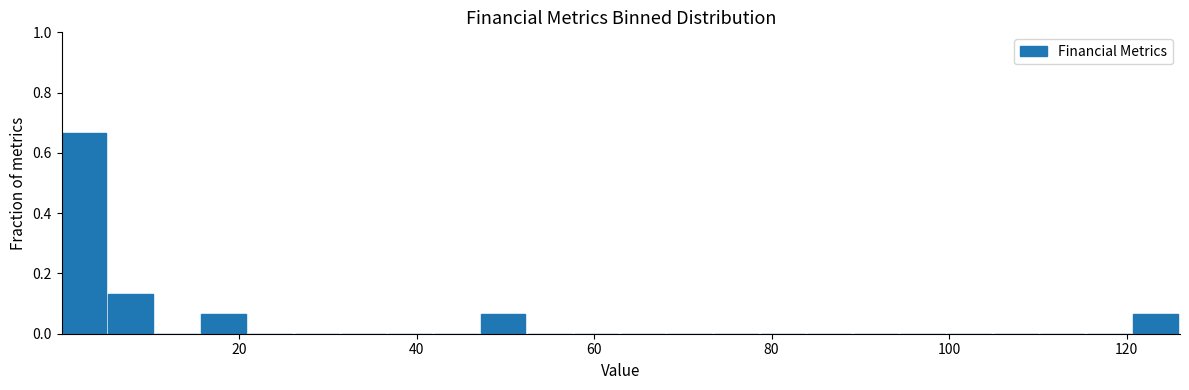

Read against the x-axis, roughly where is the centre of the tallest bar?

2